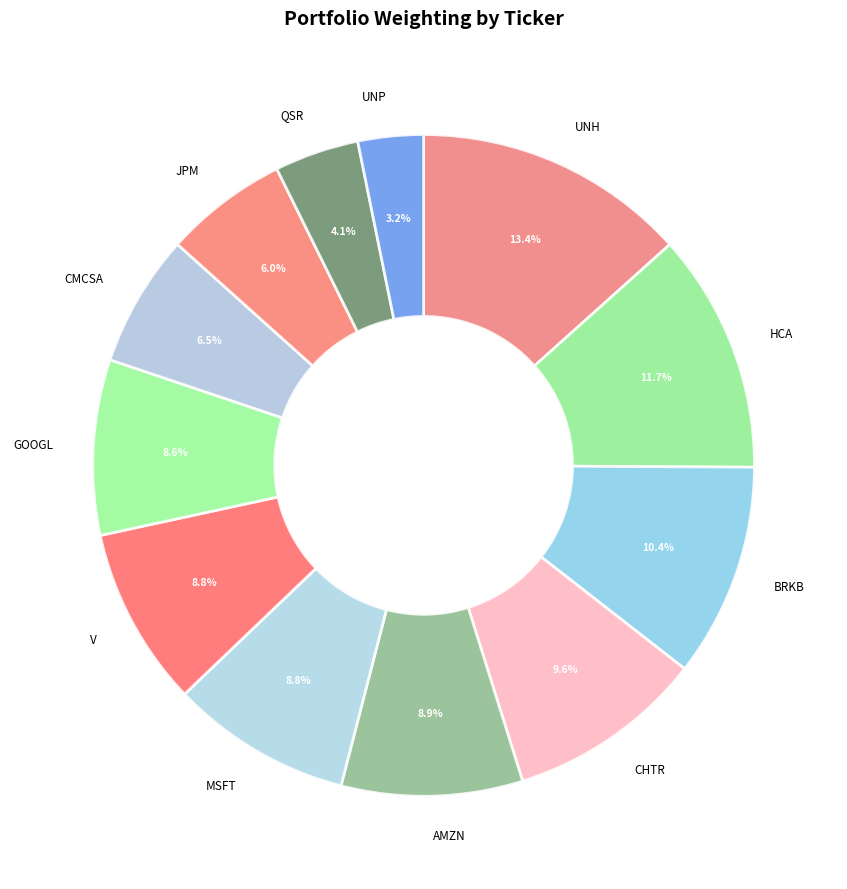

Is there any slice that represents more than half of the pie?

No